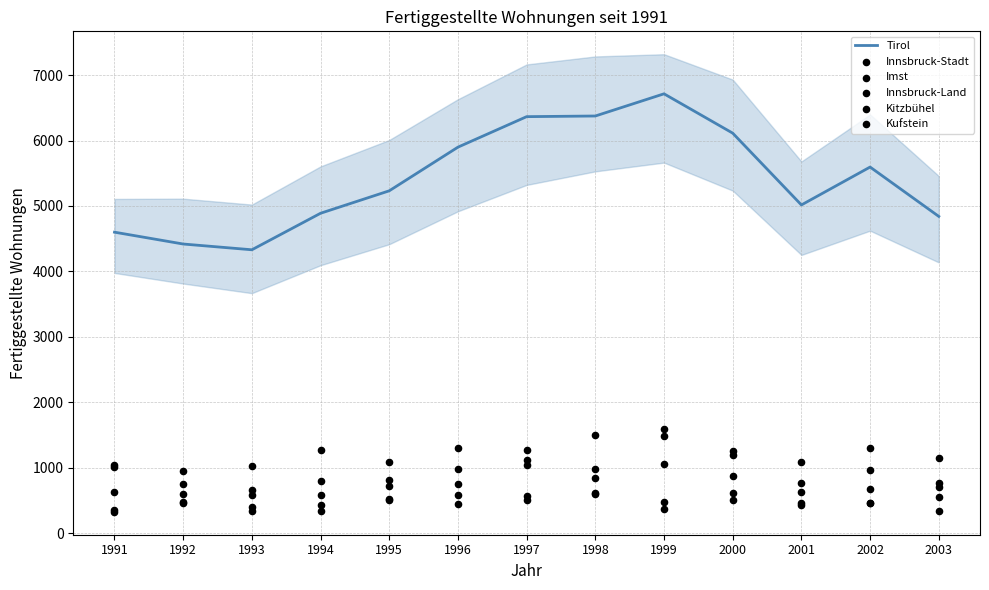

Which series contains the lowest Y value?

Imst